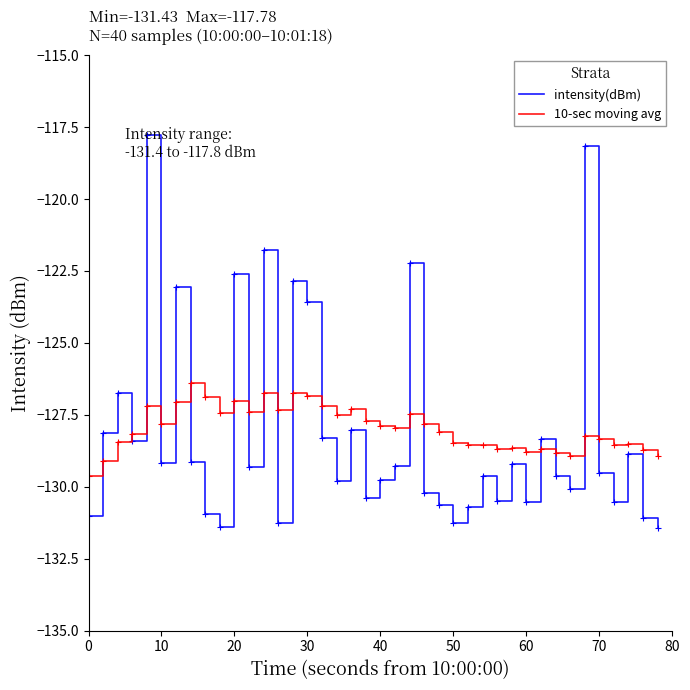

Which series has the largest range (max minus min)?

intensity(dBm)